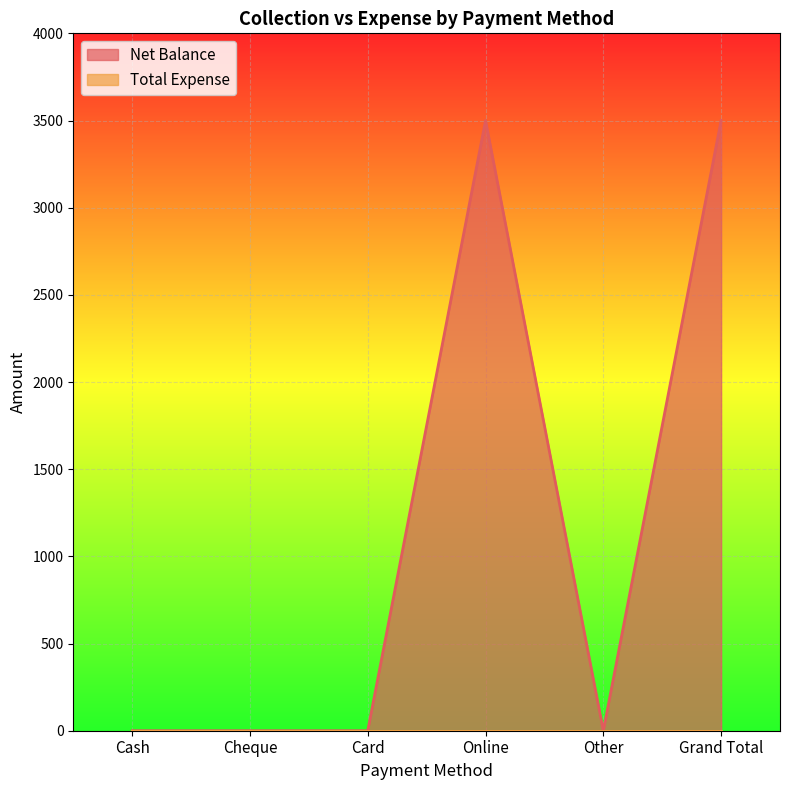

Where is the data nearest to the value 1750?

Cash